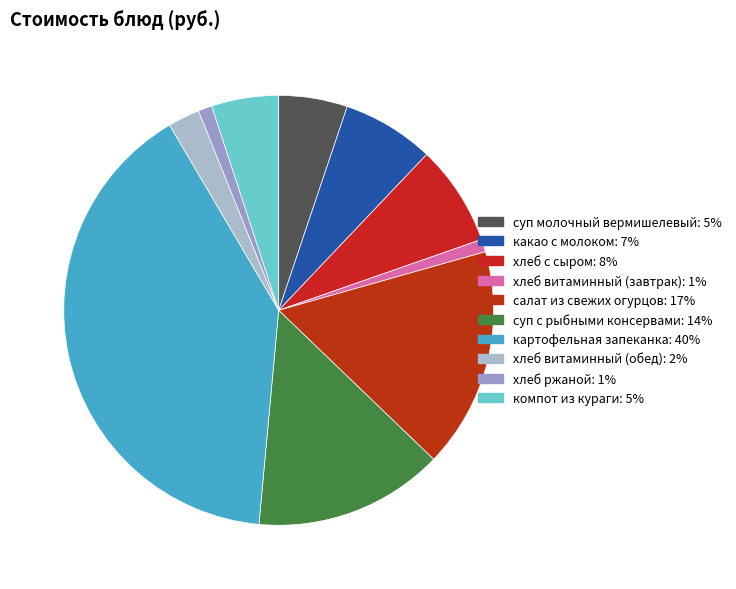

Count the number of slices in the pie.

10